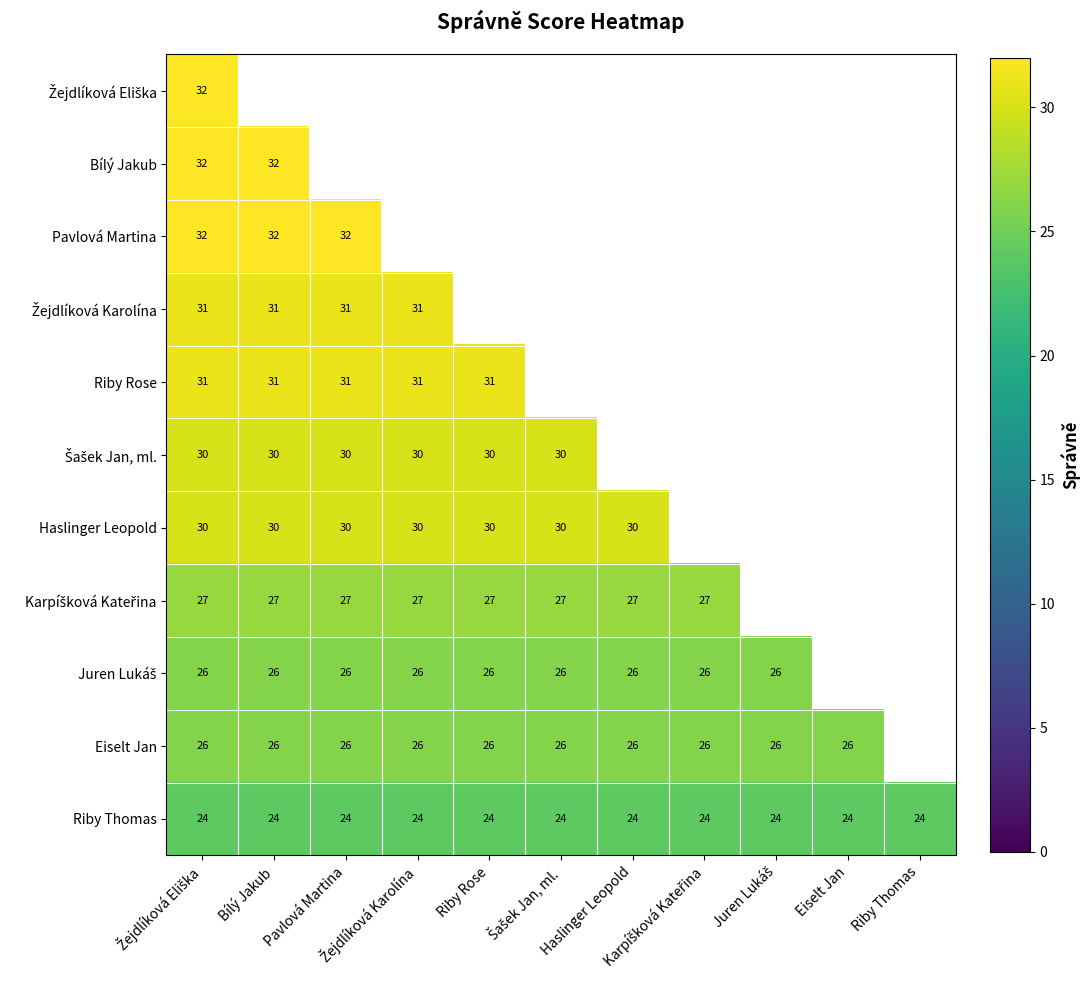

At which category is the sum across all series the highest?

Žejdlíková Eliška